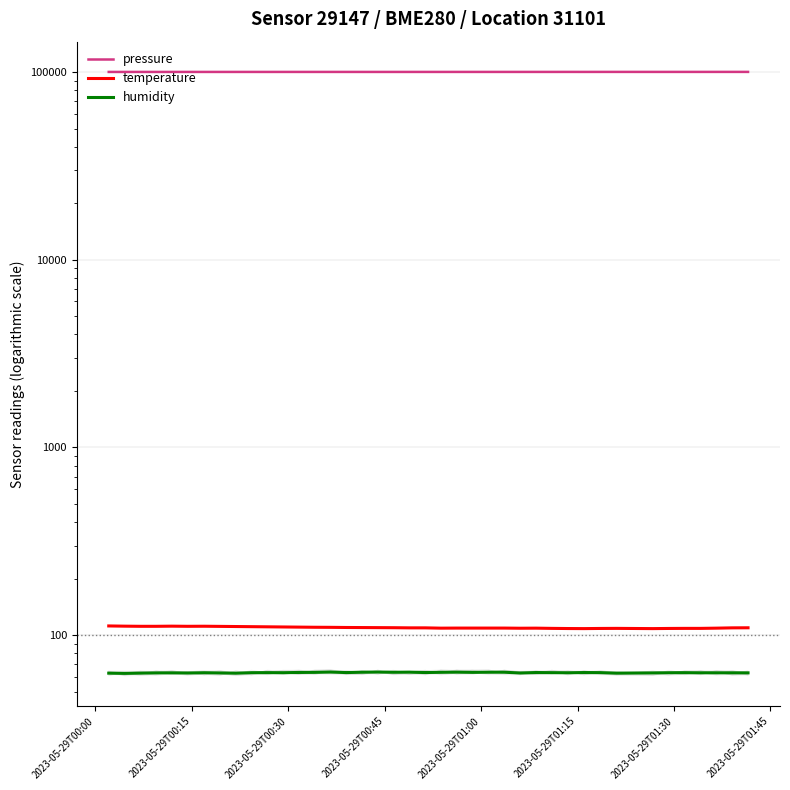

List the series in order of their peak value, lowest first.

humidity, temperature, pressure